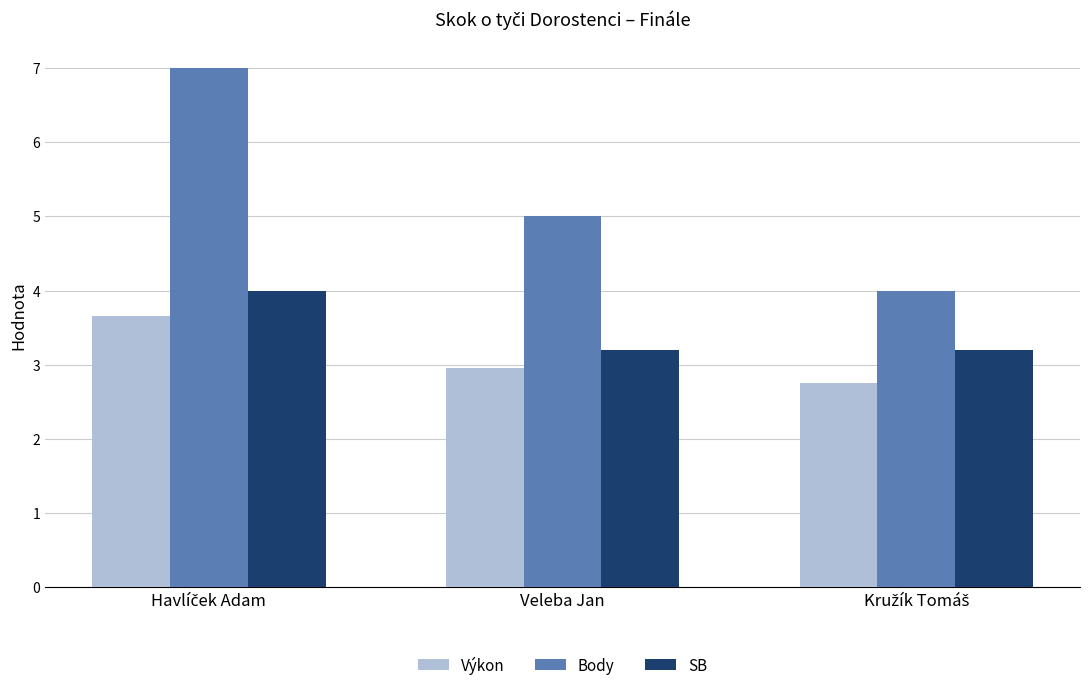

Which series has the largest range (max minus min)?

Body